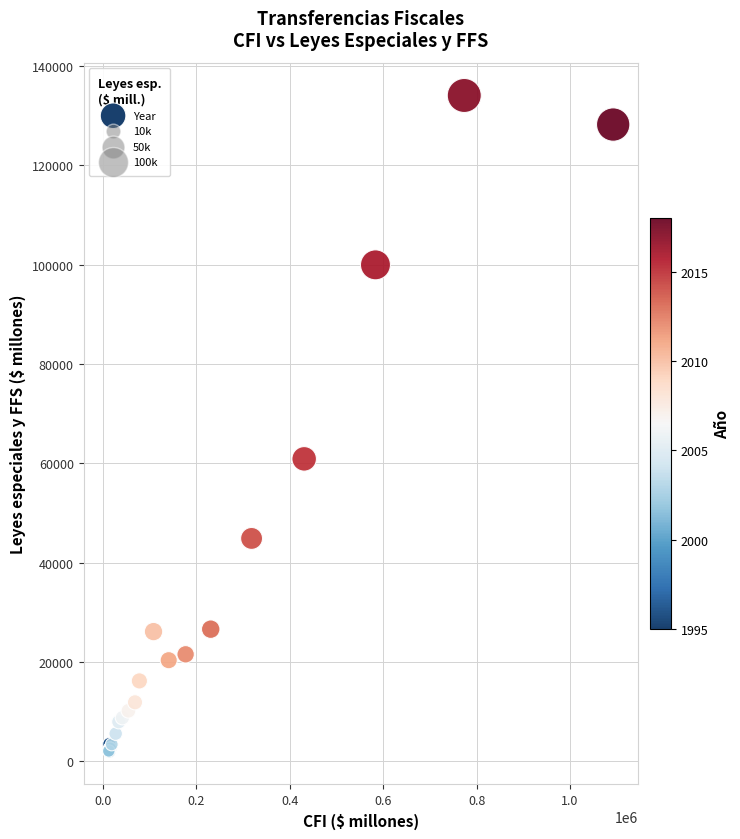

What Y value in the scatter plot is closest to 68020?

60918.0